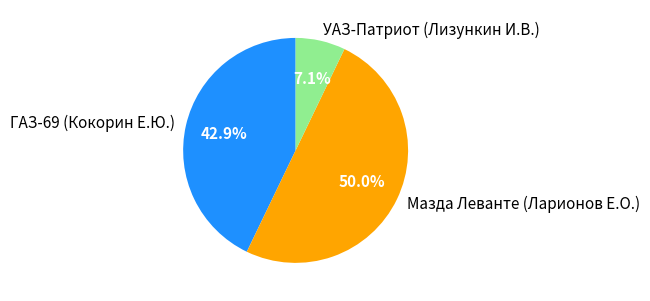

To the nearest percent, what portion does УАЗ-Патриот (Лизункин И.В.) represent?

7%